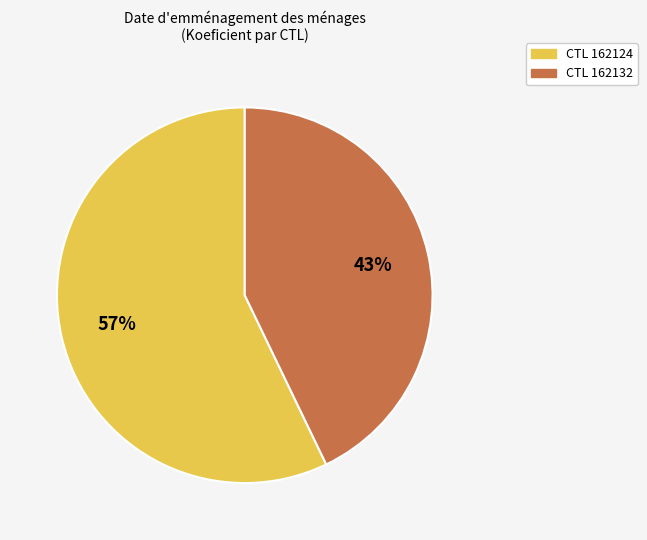

Is there a majority slice in this chart?

Yes